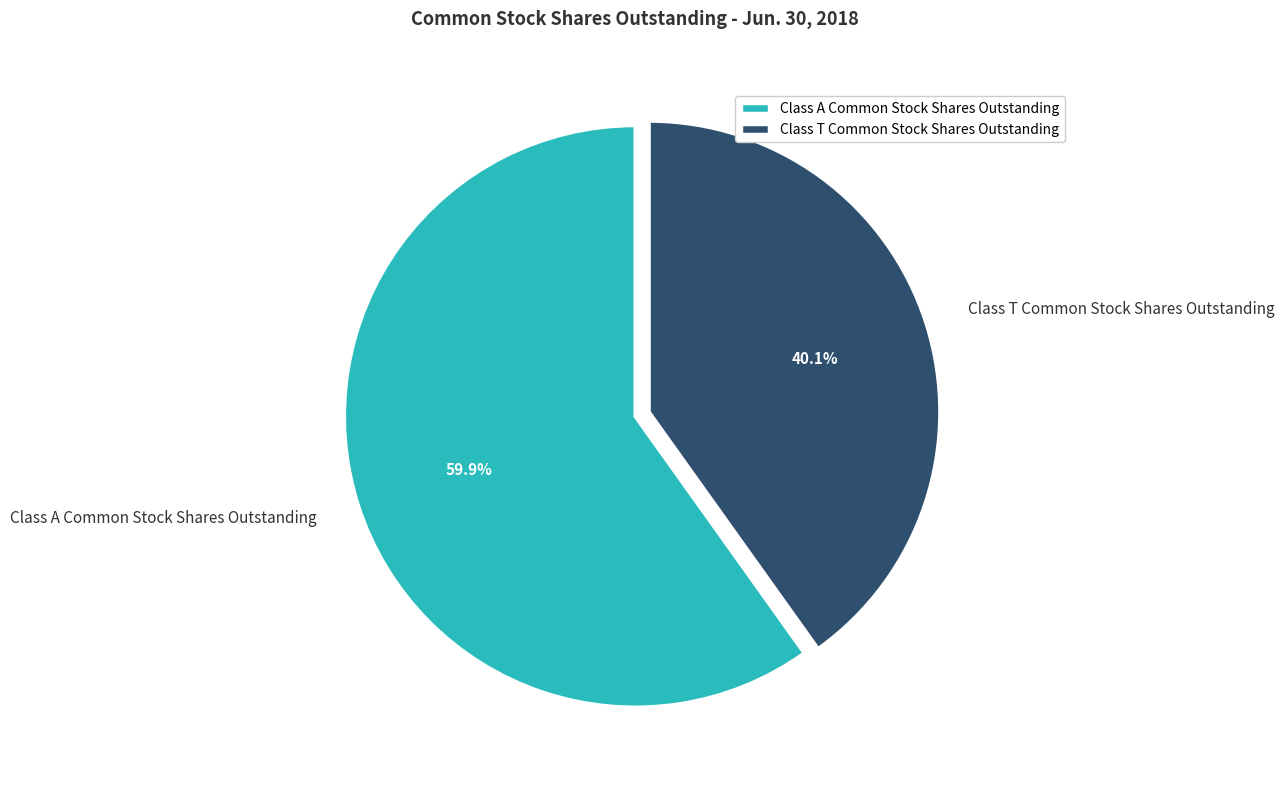

How many segments does this pie chart have?

2